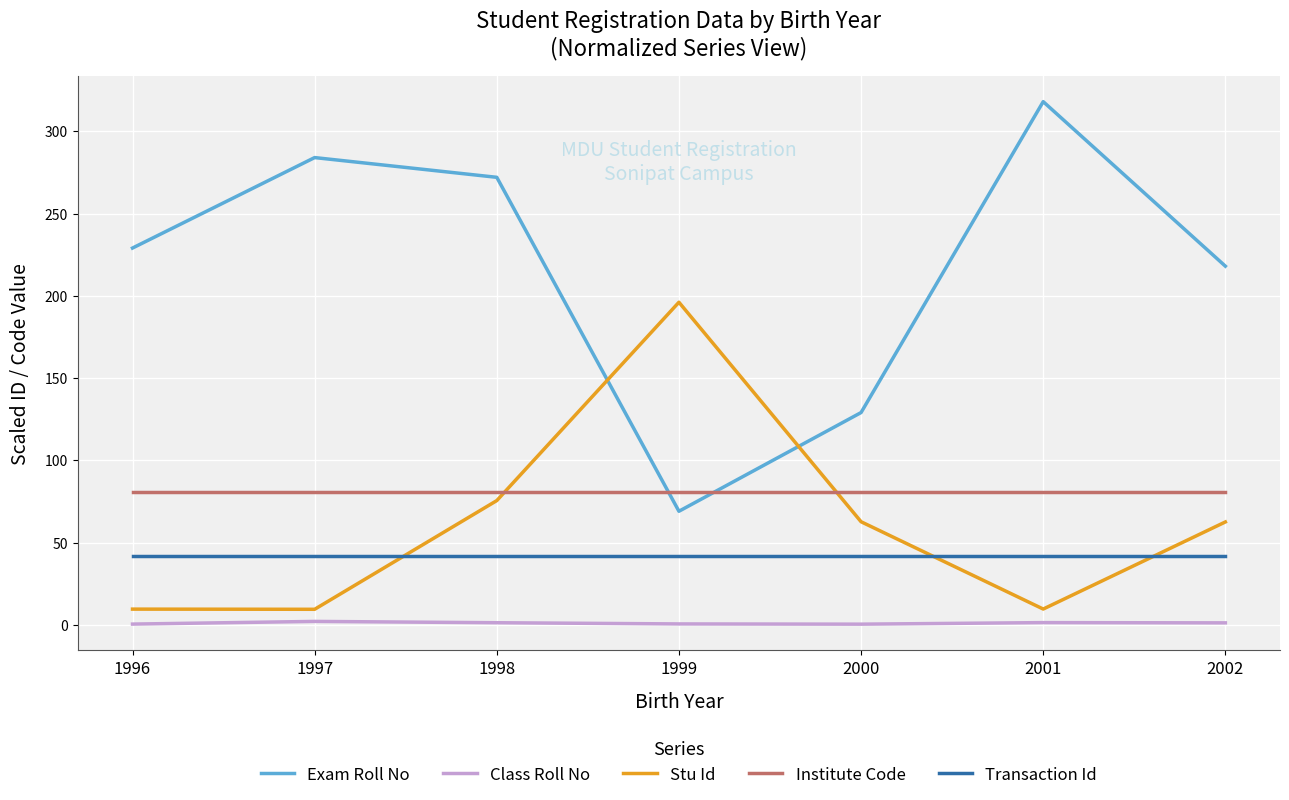

What is the average value of the Transaction Id series?

42.0